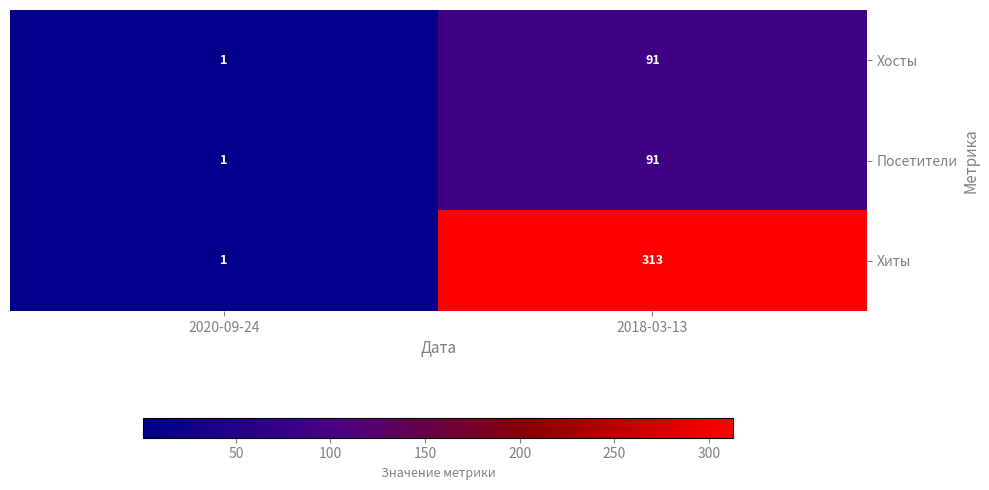

Reading left to right, extract all data points from this chart.

Хосты: 1	91
Посетители: 1	91
Хиты: 1	313